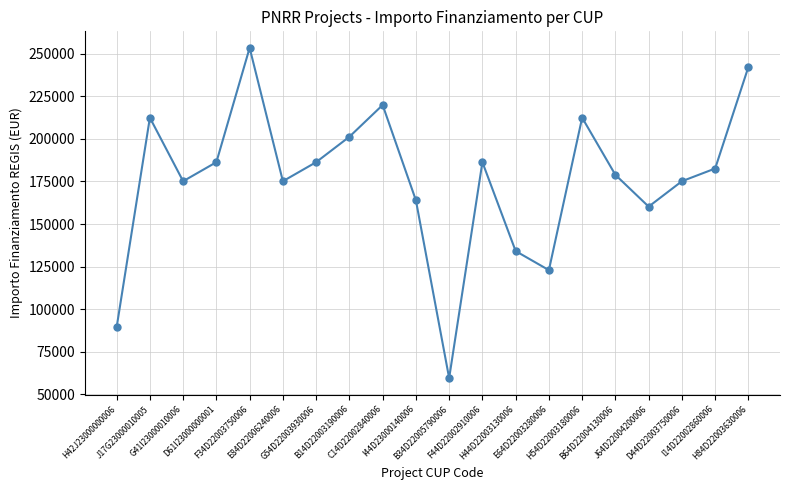

Reading right to left, extract all data points from this chart.

H84D22003630006=242178.0	I14D22002860006=182565.0	D44D22003750006=175113.3	J64D22004200006=160210.1	B64D22004130006=178839.1	H54D22003180006=212371.5	E64D22003280006=122951.9	H44D22003130006=134129.4	F44D22002910006=186290.8	B34D22005790006=59613.0	I44D23000140006=163935.9	C14D22002840006=219823.1	B14D22003190006=201194.0	G54D22003930006=186290.8	E84D22006240006=175113.3	F34D22003750006=253355.4	D61I23000000001=186290.8	G41I23000010006=175113.3	J17G23000010005=212371.5	H42J23000000006=89419.6